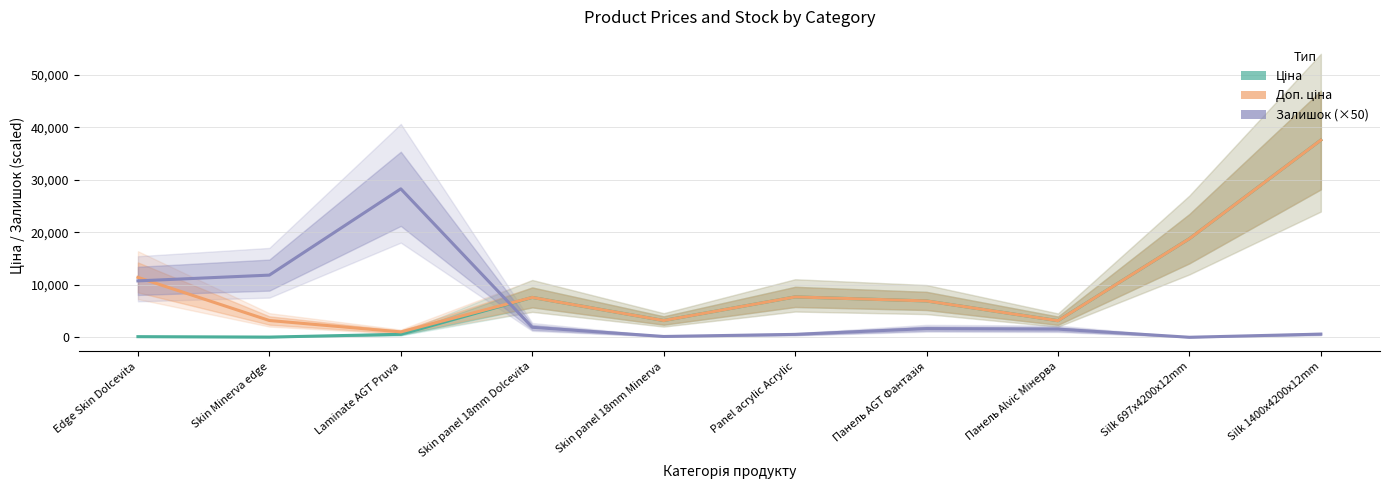

At which category does Ціна reach its first local peak?

Skin panel 18mm Dolcevita